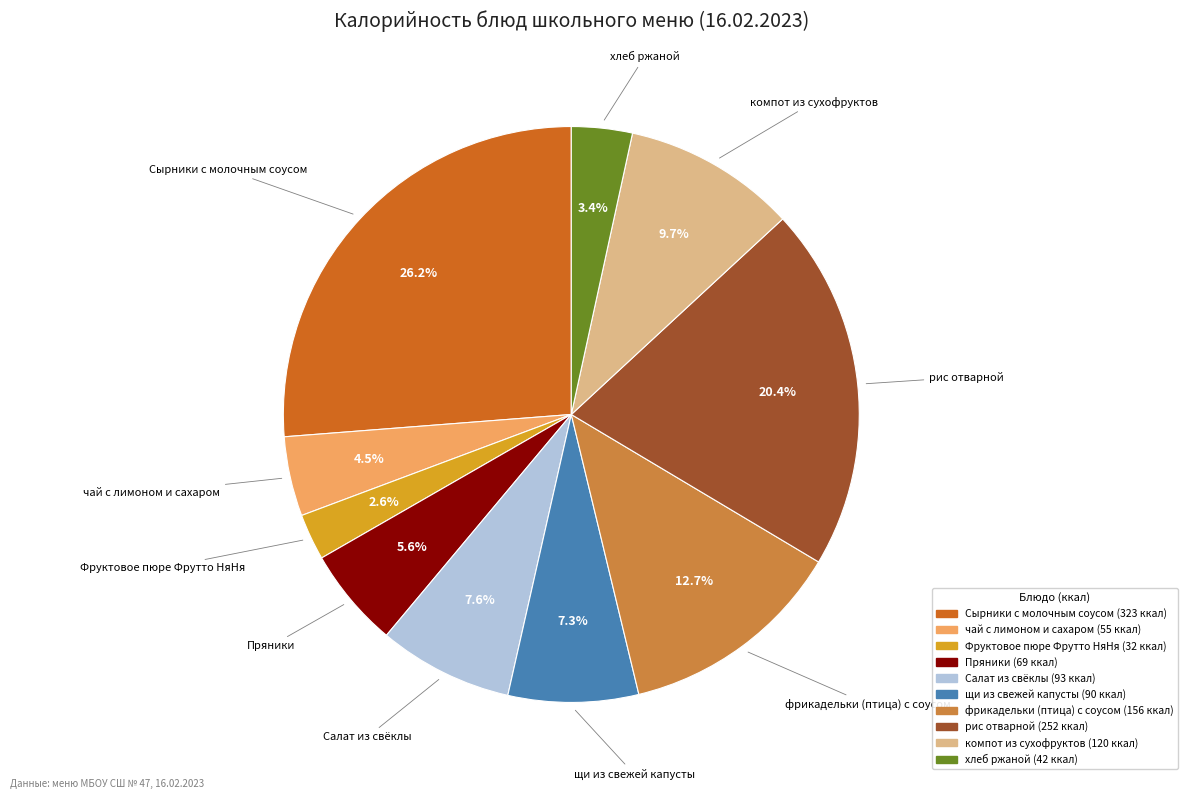

True or false: фрикадельки (птица) с соусом accounts for 6% of the total.

False